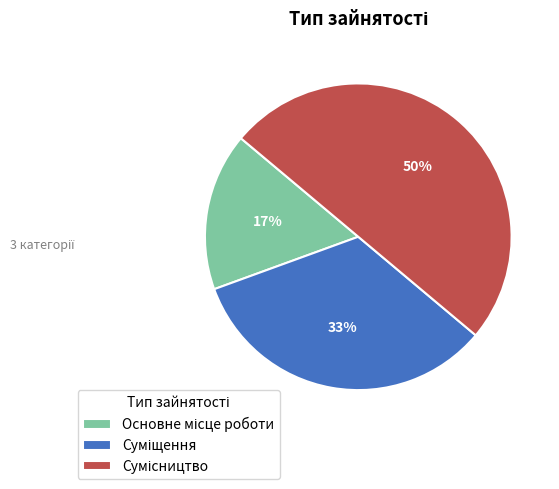

To the nearest percent, what is the difference between the largest and smallest slice percentages?

33%